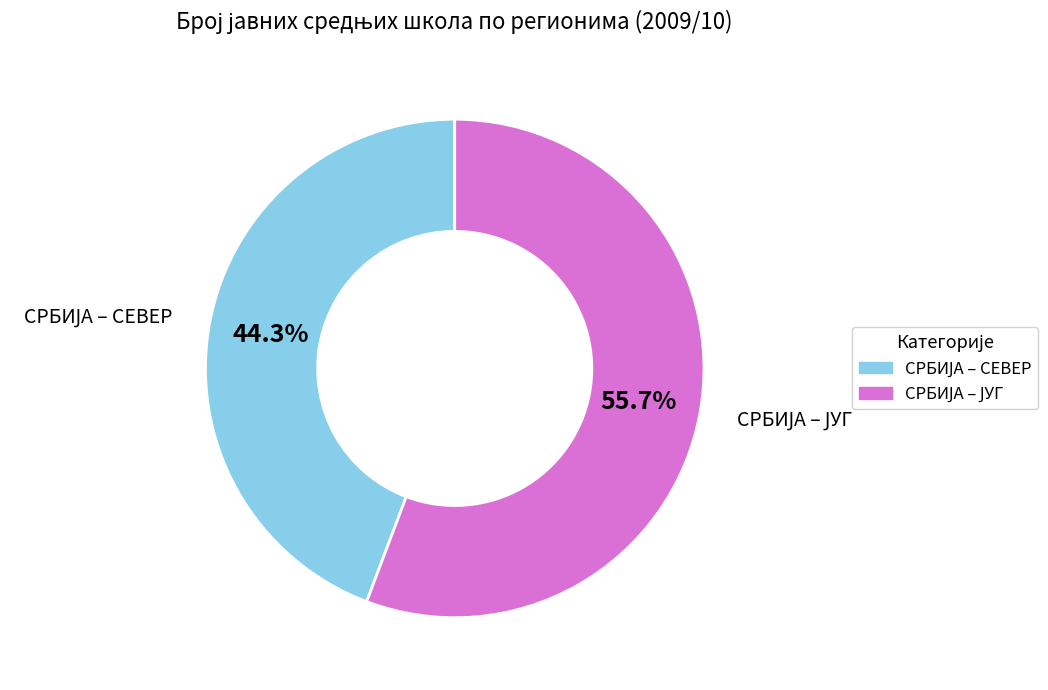

Is there a majority slice in this chart?

Yes